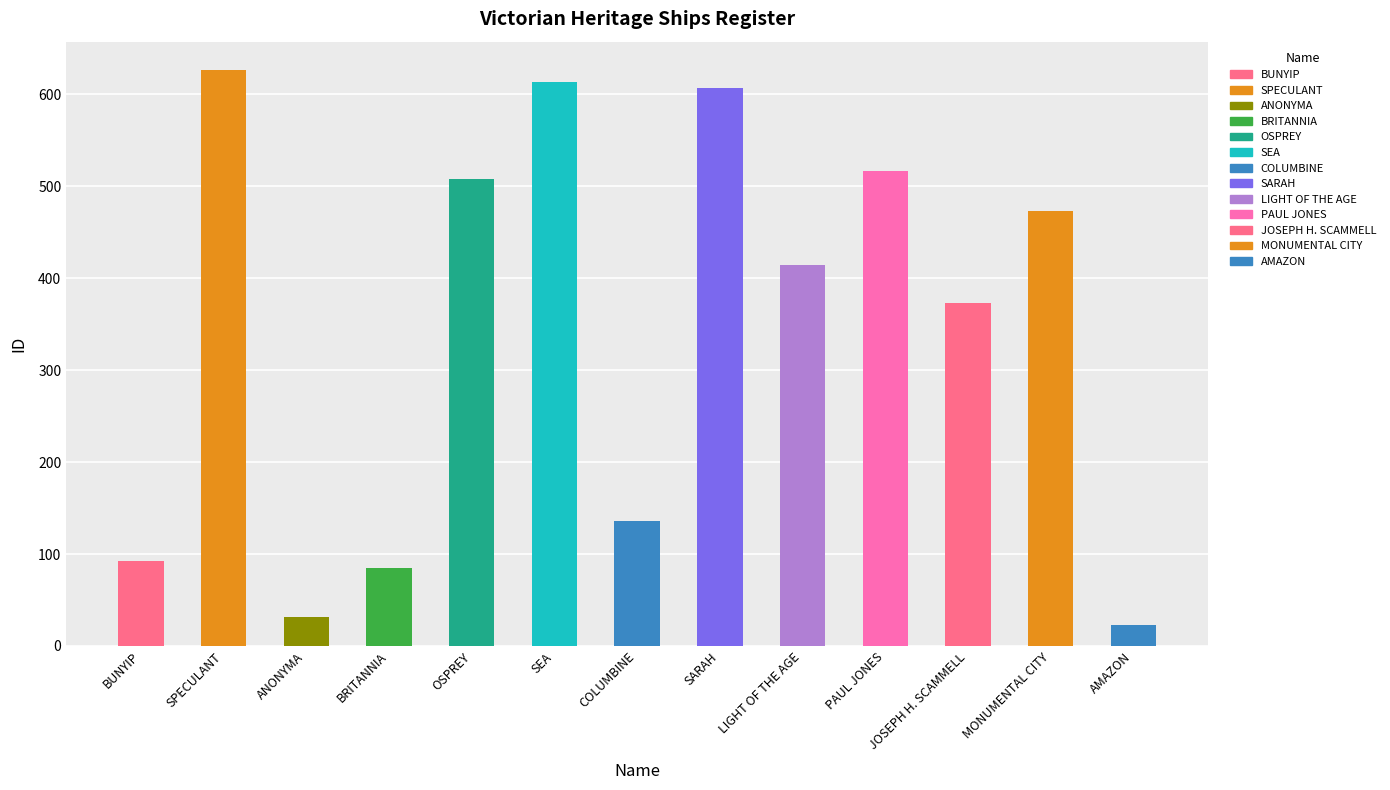

The chart shows a value of 410 at SARAH. True or false?

False